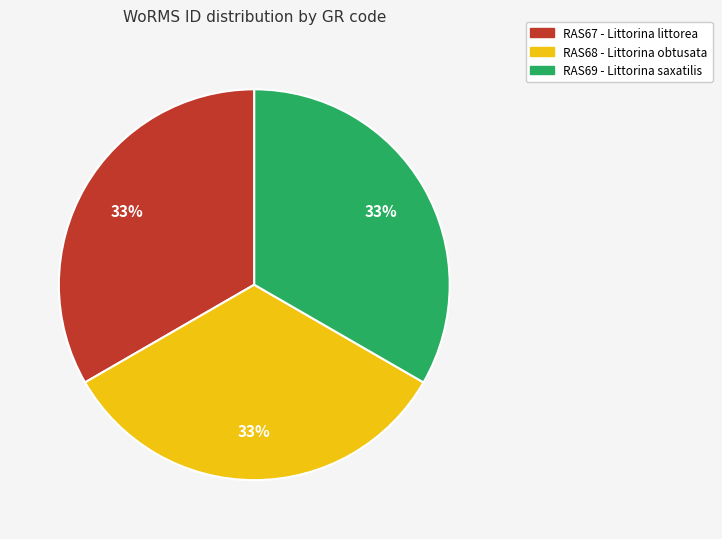

To the nearest percent, what is the average slice percentage?

33%